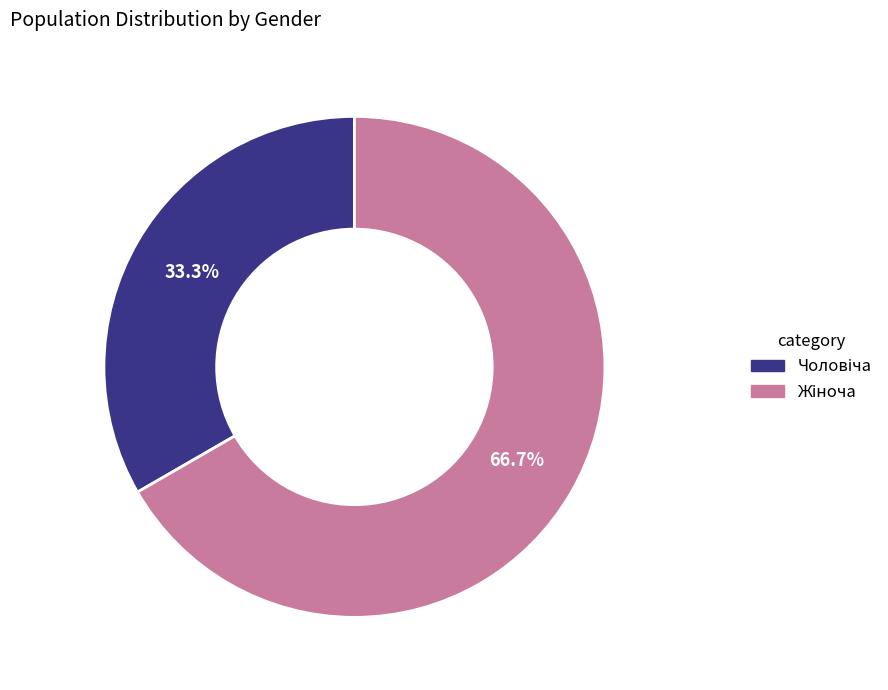

Does any single category account for the majority?

Yes